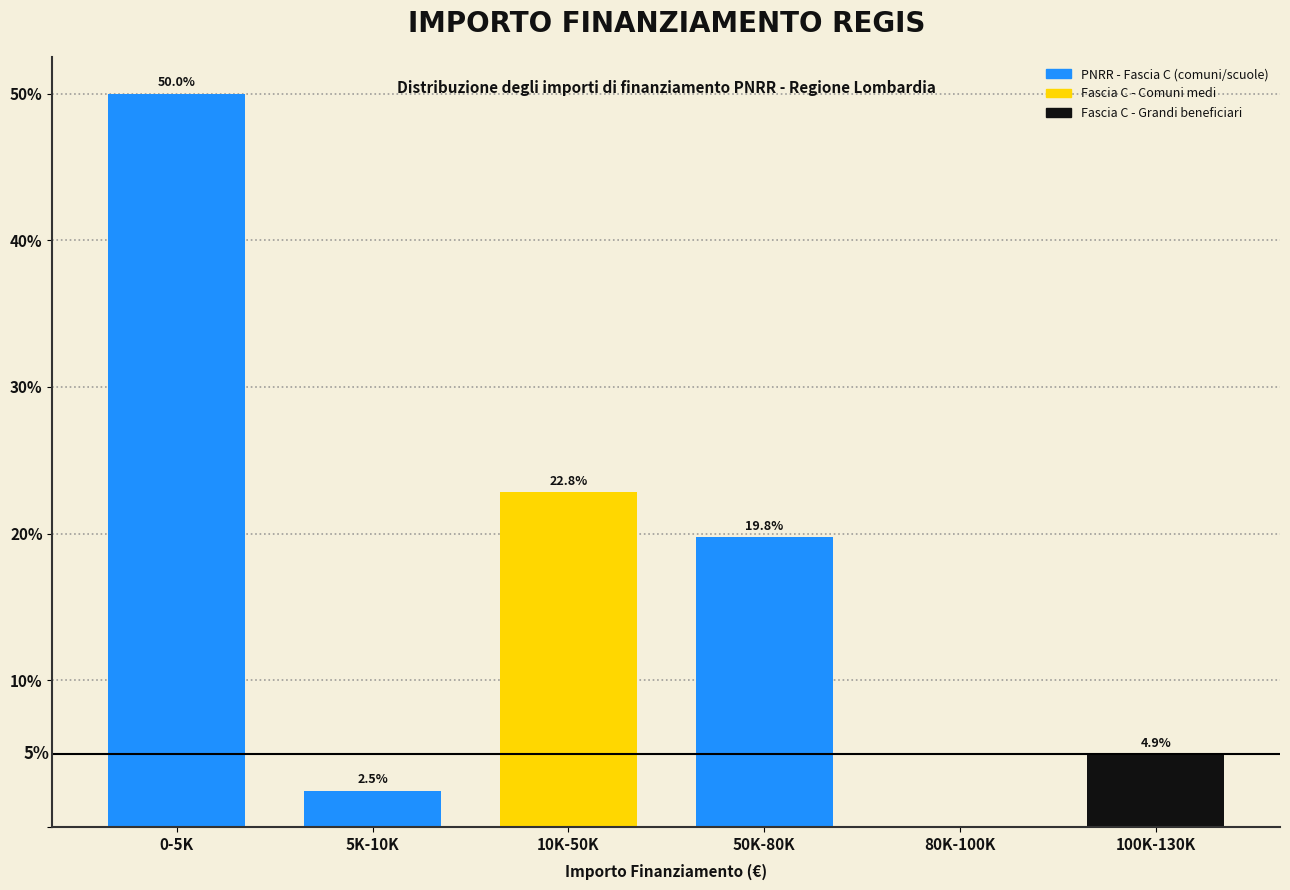

Reading right to left, extract all data points from this chart.

100K-130K=4.9	80K-100K=0.0	50K-80K=19.8	10K-50K=22.8	5K-10K=2.5	0-5K=50.0